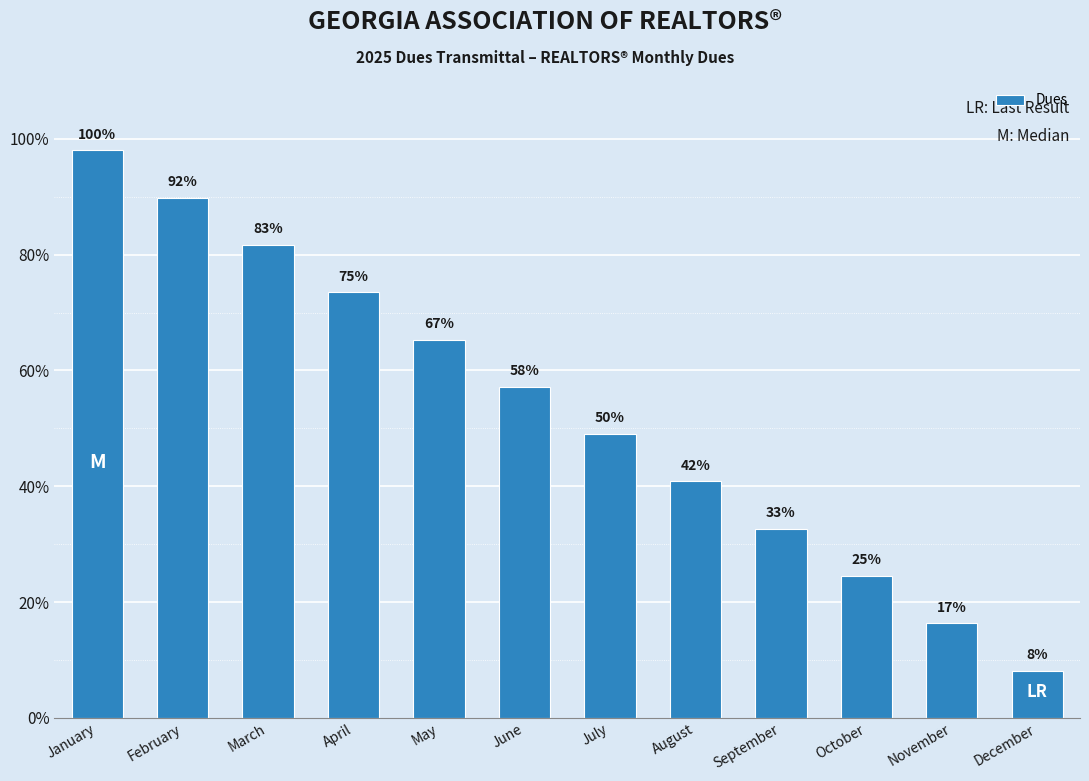

Is it true that the value at October is 24.5?

True